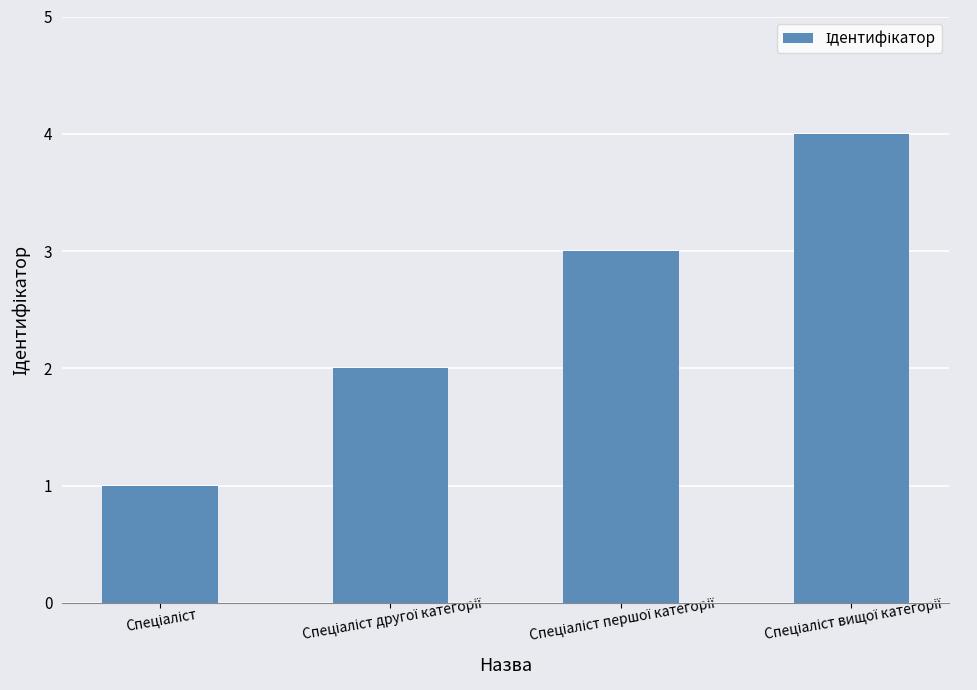

Reading left to right, transcribe all the data shown in this chart.

1	2	3	4